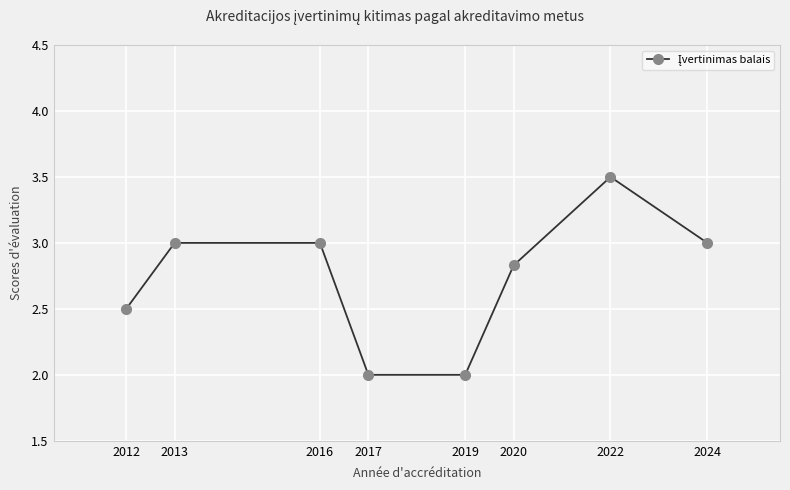

What is the greatest value displayed?

3.5